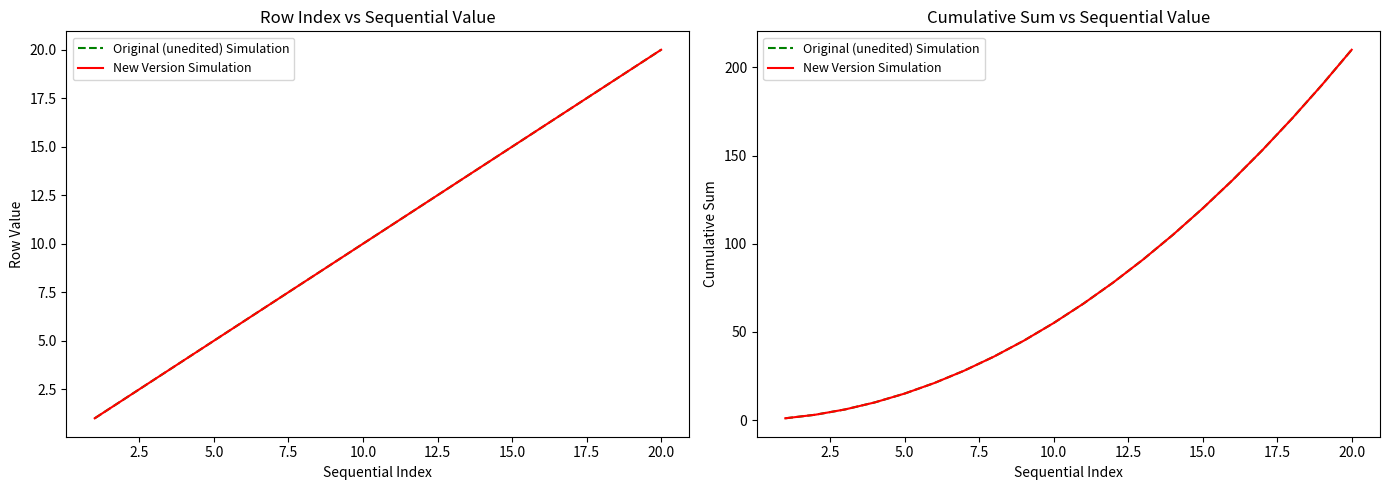

What is the label of the 15th point from the left?

15.0